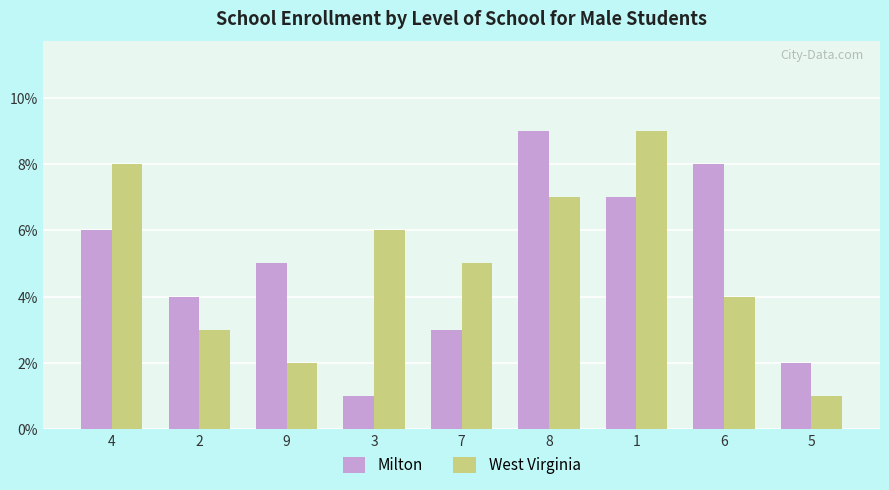

What is the minimum value shown in the chart?

1